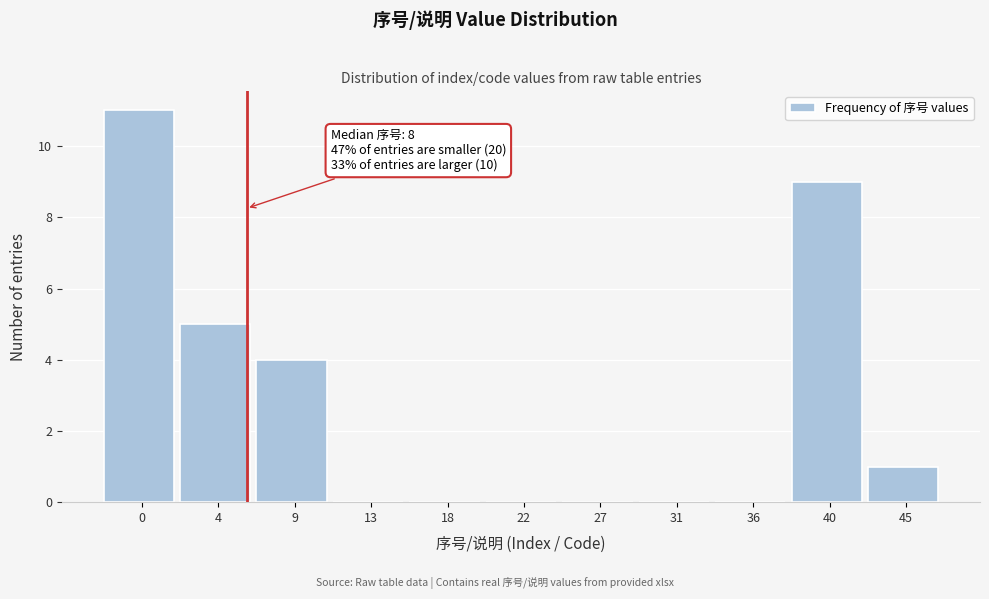

Reading left to right, extract all data points from this chart.

0=11	4=5	9=4	13=0	18=0	22=0	27=0	31=0	36=0	40=9	45=1